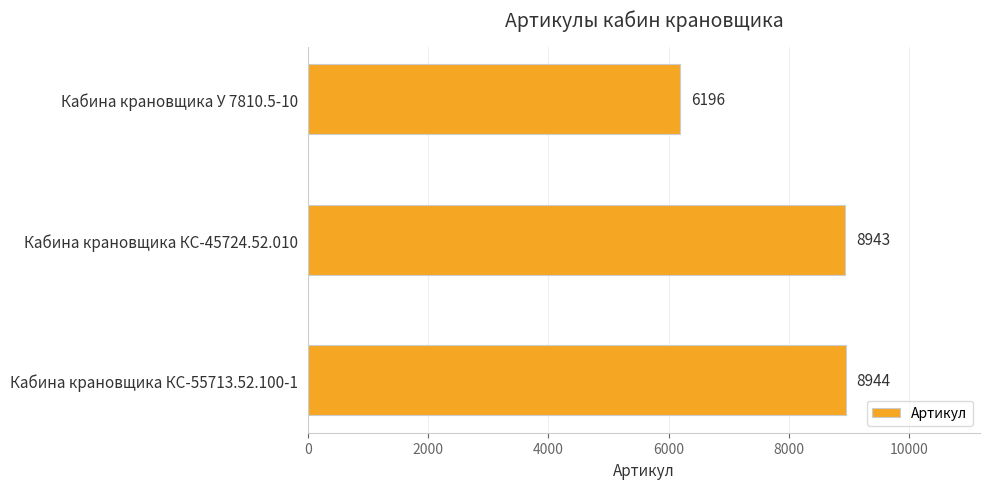

What is the change in value from Кабина крановщика КС-45724.52.010 to Кабина крановщика КС-55713.52.100-1?

+1